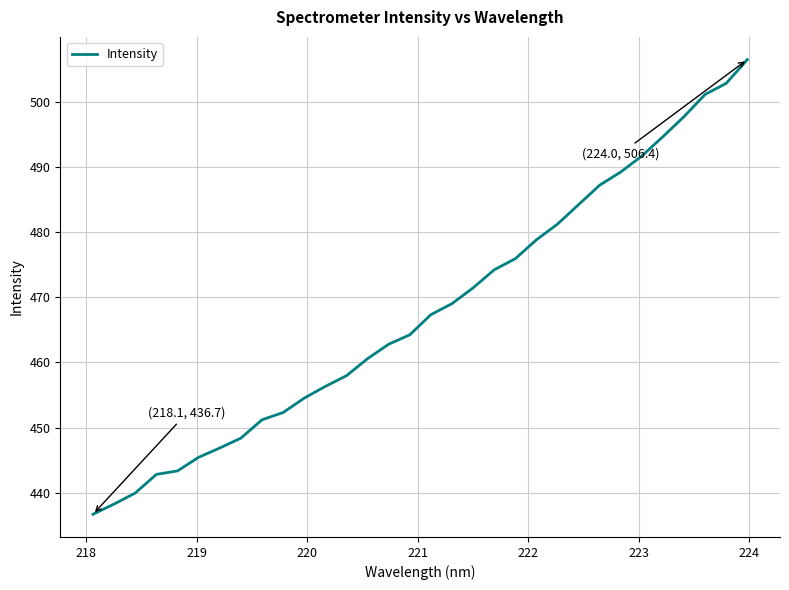

What is the difference between the maximum and minimum values?

69.7